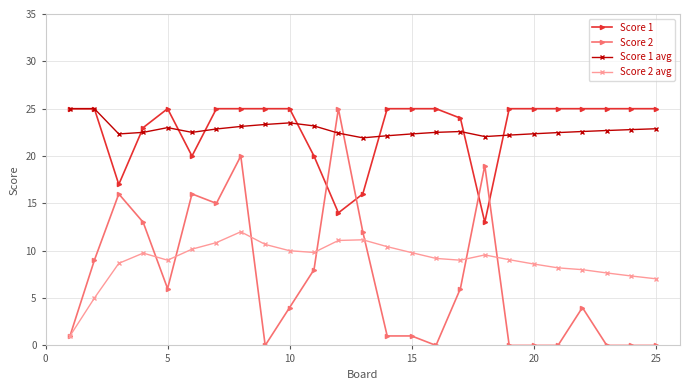

True or false: Score 1 avg has more than 1 points higher than both neighbors.

True